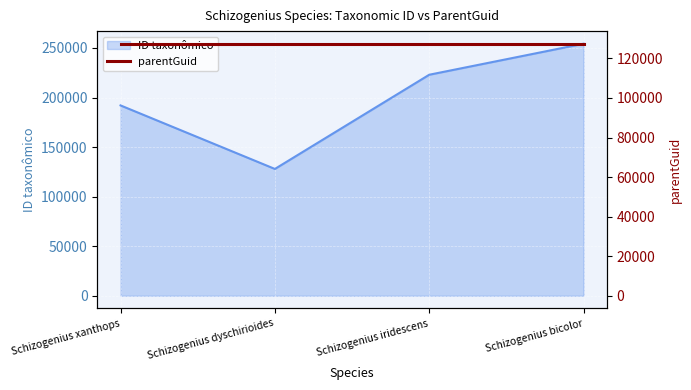

Where is the first local minimum?

Schizogenius dyschirioides